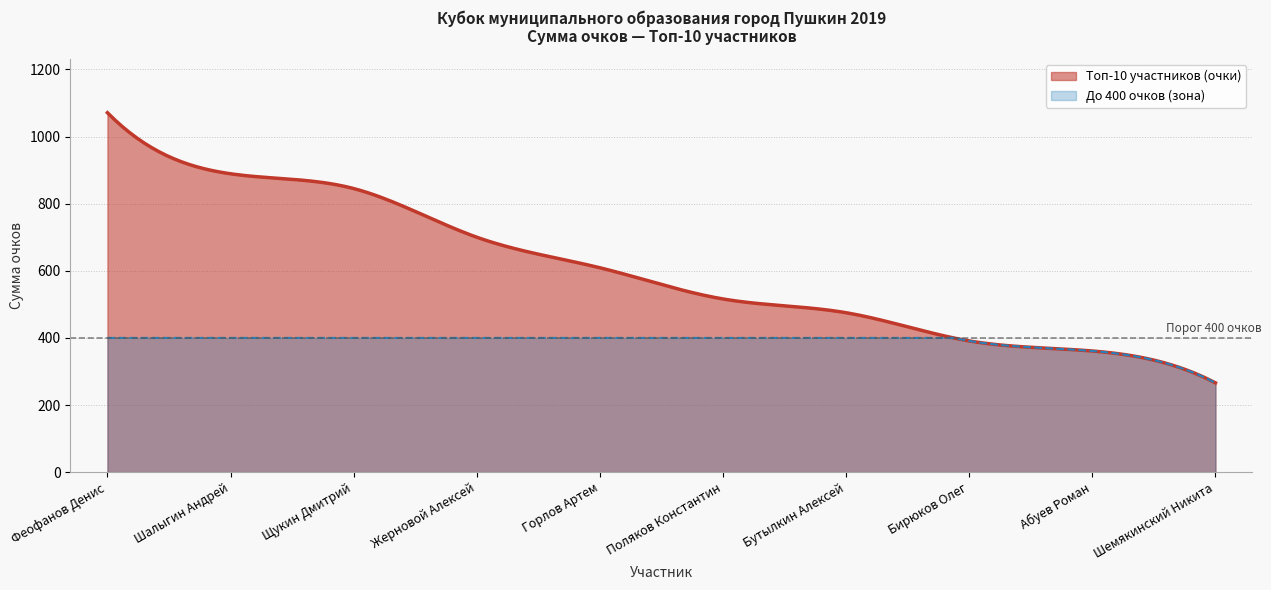

Reading left to right, extract all data points from this chart.

Феофанов Денис=1071	Шалыгин Андрей=889	Щукин Дмитрий=845	Жерновой Алексей=700	Горлов Артем=609	Поляков Константин=516	Бутылкин Алексей=475	Бирюков Олег=391	Абуев Роман=361	Шемякинский Никита=266